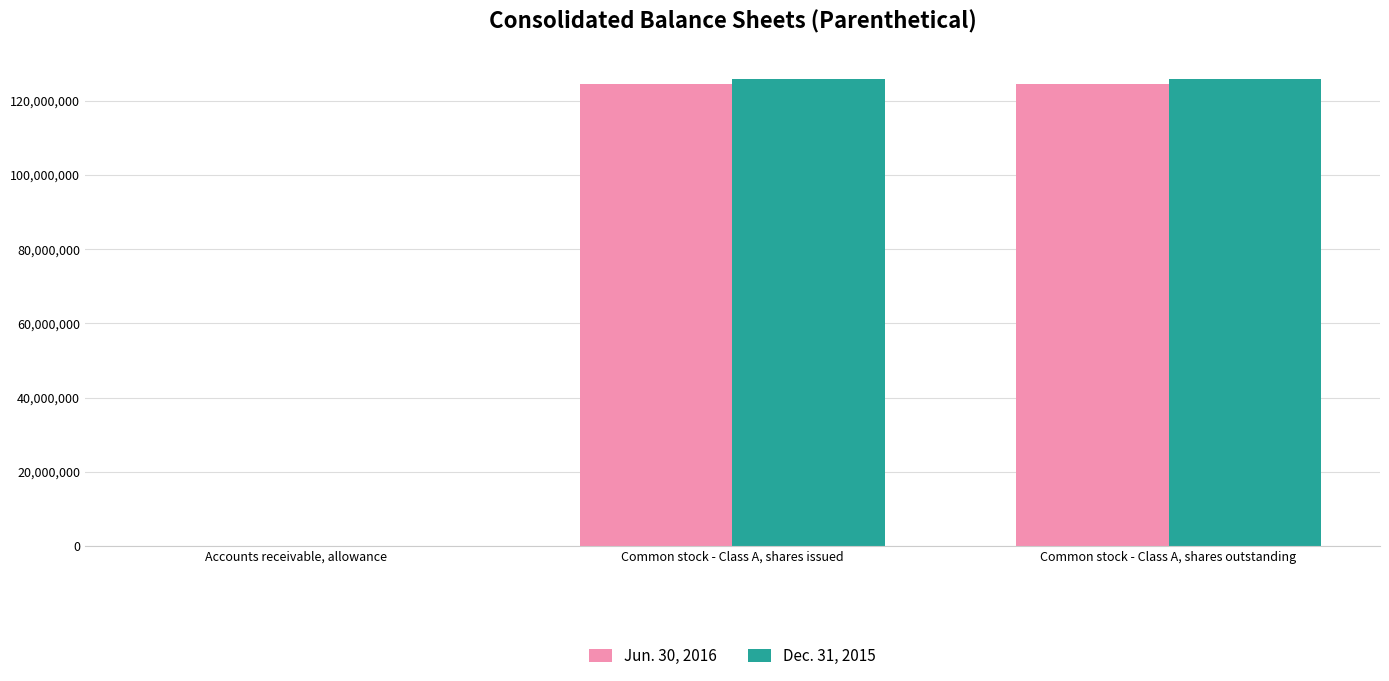

How many groups of bars are there?

3